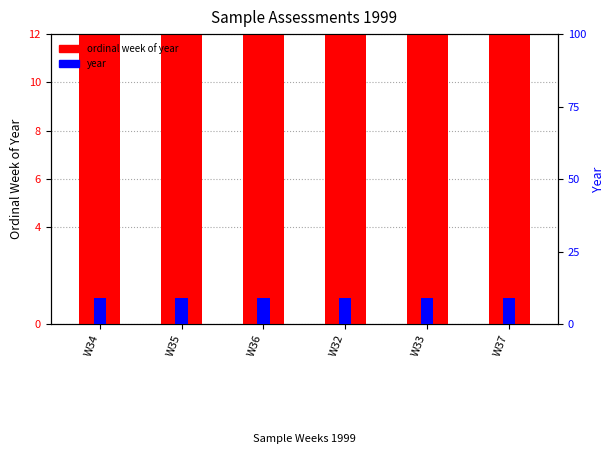

What position from the right is W34?

6